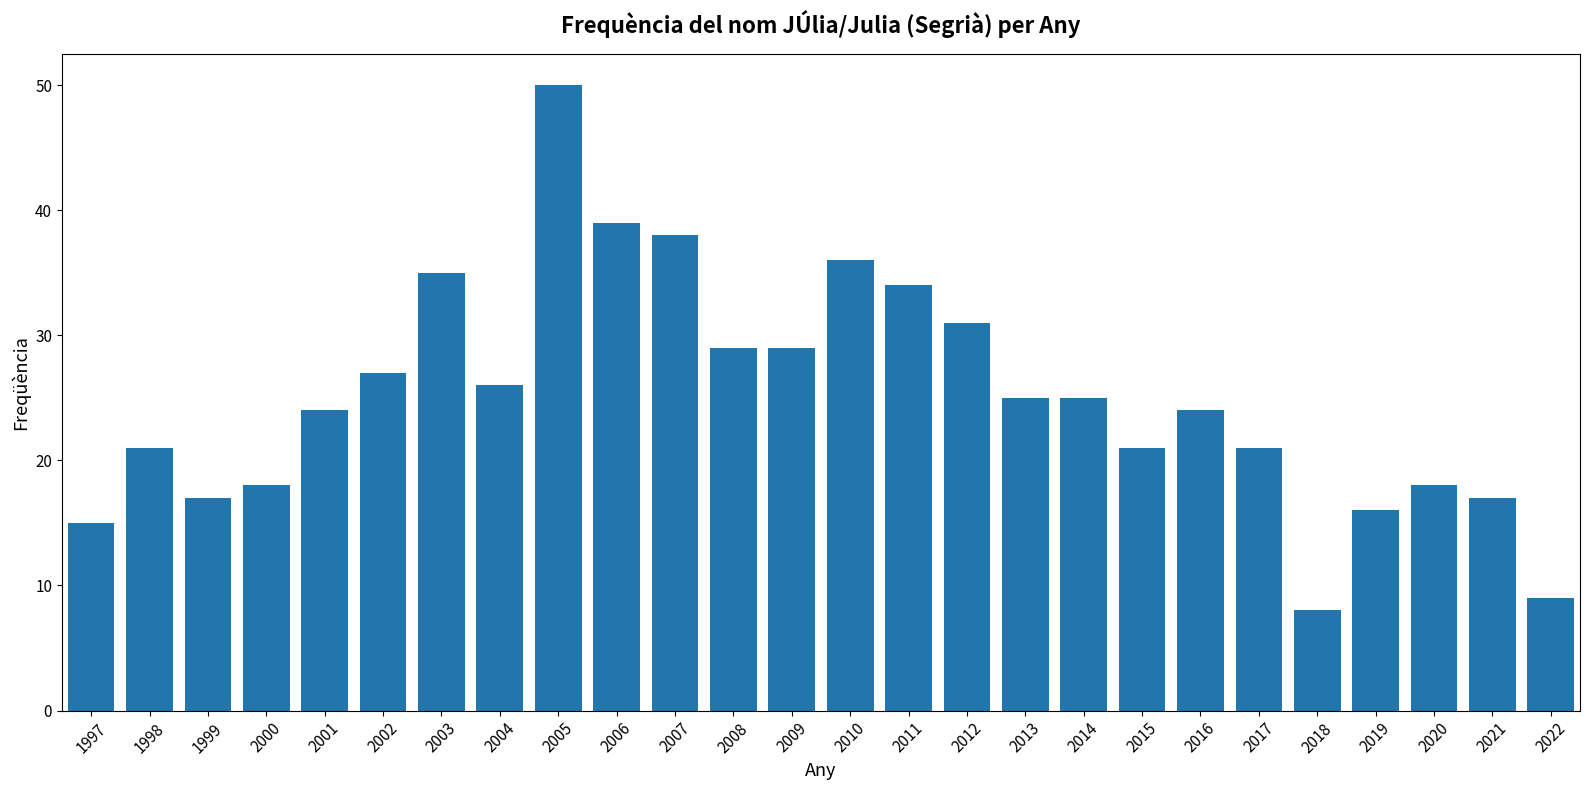

What is the sum of all values?

653